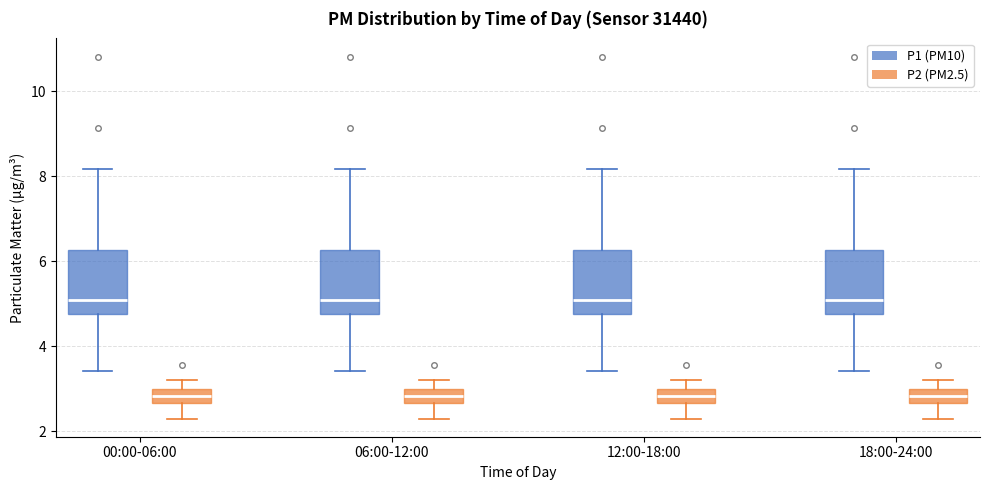

Reading left to right, read every box against the y-axis: the position of its median line, the range the box covers, and the ends of its whiskers. The values are not printed on the chart, so give them approximately, as read against the axis.

00:00-06:00 (P1 (PM10)): median 5.2, box 4.8 to 6.2, whiskers 3.4 to 8.2
00:00-06:00 (P2 (PM2.5)): median 2.8, box 2.6 to 3.0, whiskers 2.4 to 3.2
06:00-12:00 (P1 (PM10)): median 5.2, box 4.8 to 6.2, whiskers 3.4 to 8.2
06:00-12:00 (P2 (PM2.5)): median 2.8, box 2.6 to 3.0, whiskers 2.4 to 3.2
12:00-18:00 (P1 (PM10)): median 5.2, box 4.8 to 6.2, whiskers 3.4 to 8.2
12:00-18:00 (P2 (PM2.5)): median 2.8, box 2.6 to 3.0, whiskers 2.4 to 3.2
18:00-24:00 (P1 (PM10)): median 5.2, box 4.8 to 6.2, whiskers 3.4 to 8.2
18:00-24:00 (P2 (PM2.5)): median 2.8, box 2.6 to 3.0, whiskers 2.4 to 3.2